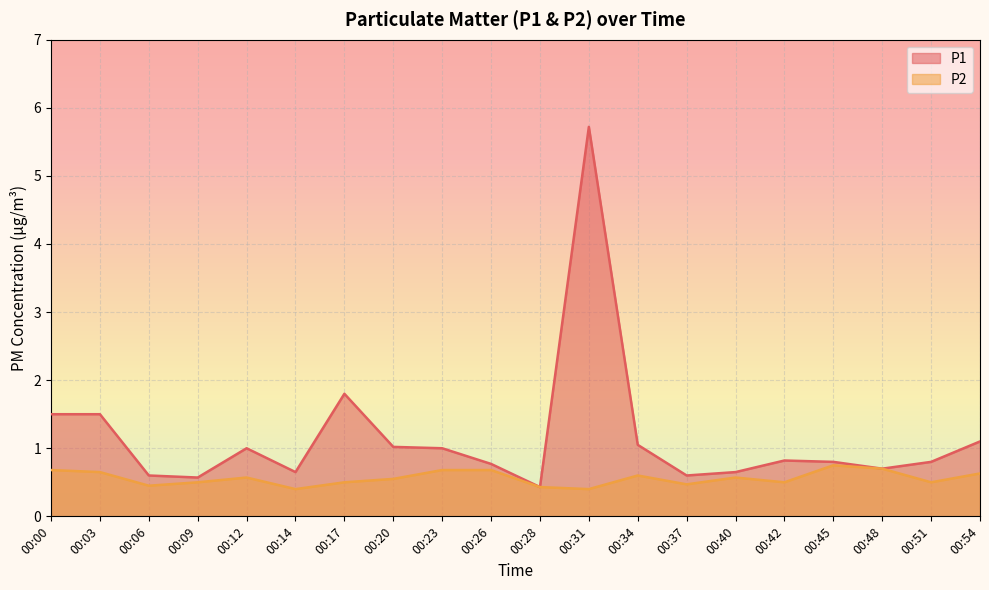

What is the maximum value shown in the chart?

5.7